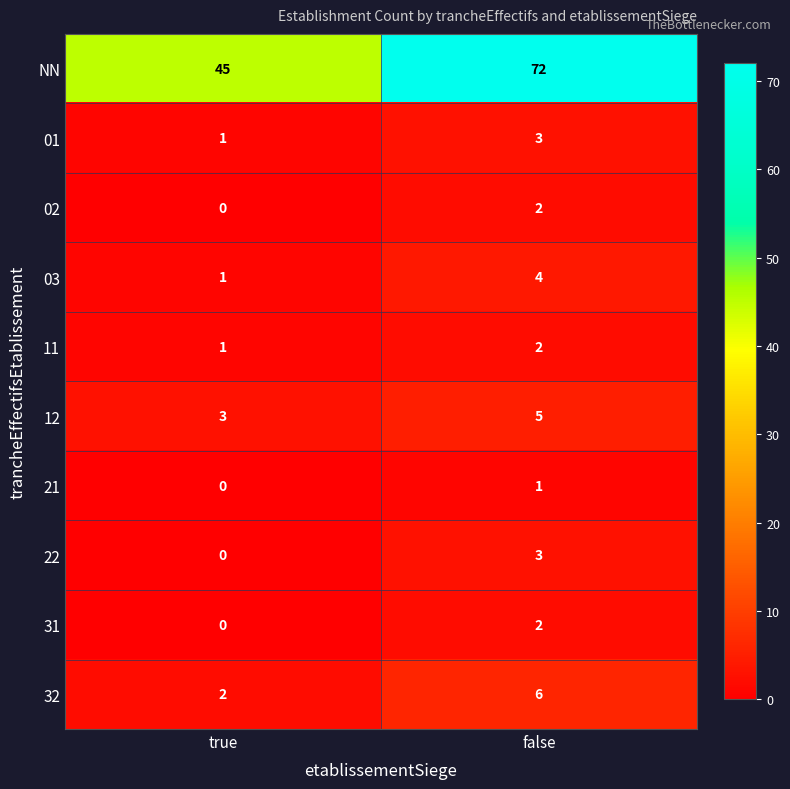

How many categories are shown in the chart?

2